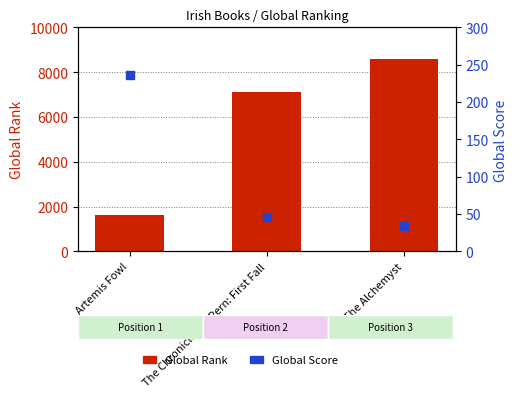

What is the total value across all series at Artemis Fowl?

1849